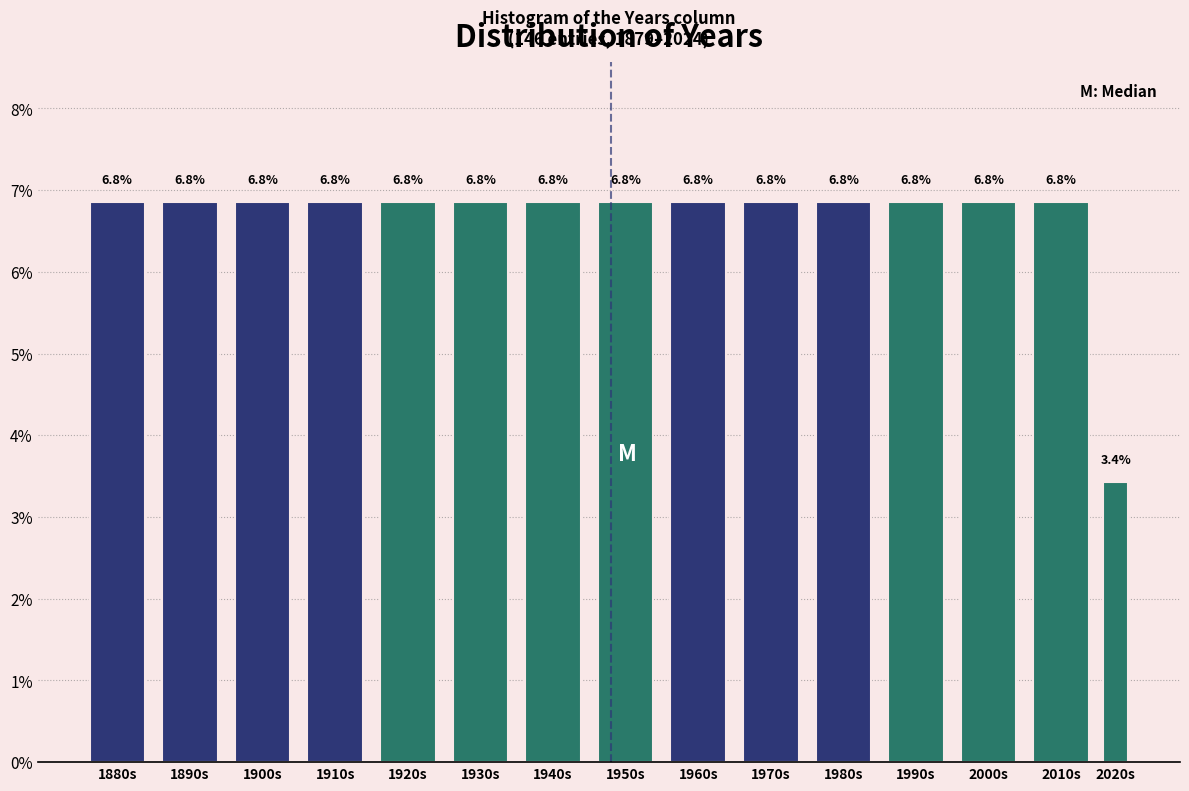

Reading right to left, list all the values displayed in this chart.

2020s=3.4	2010s=6.8	2000s=6.8	1990s=6.8	1980s=6.8	1970s=6.8	1960s=6.8	1950s=6.8	1940s=6.8	1930s=6.8	1920s=6.8	1910s=6.8	1900s=6.8	1890s=6.8	1880s=6.8